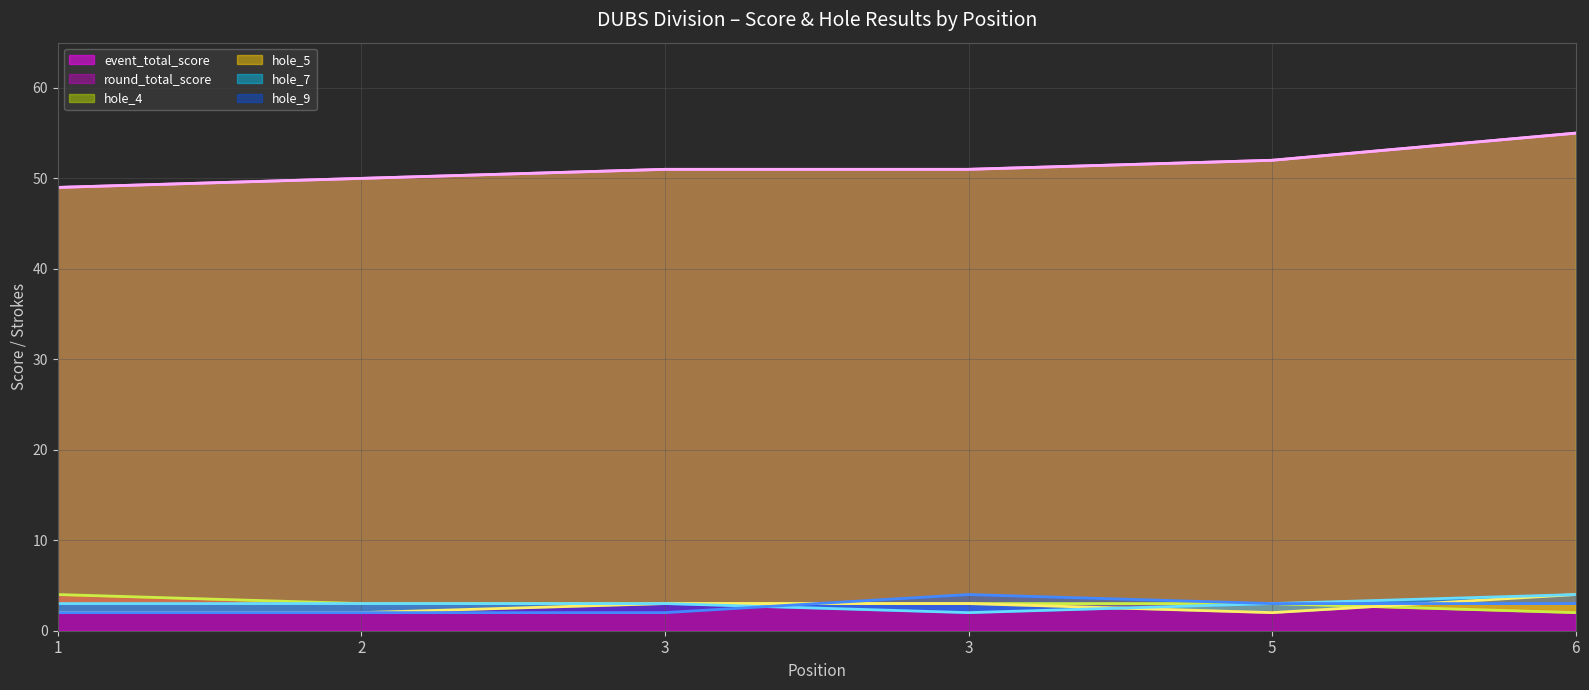

At how many categories does at least one series exceed 30?

6